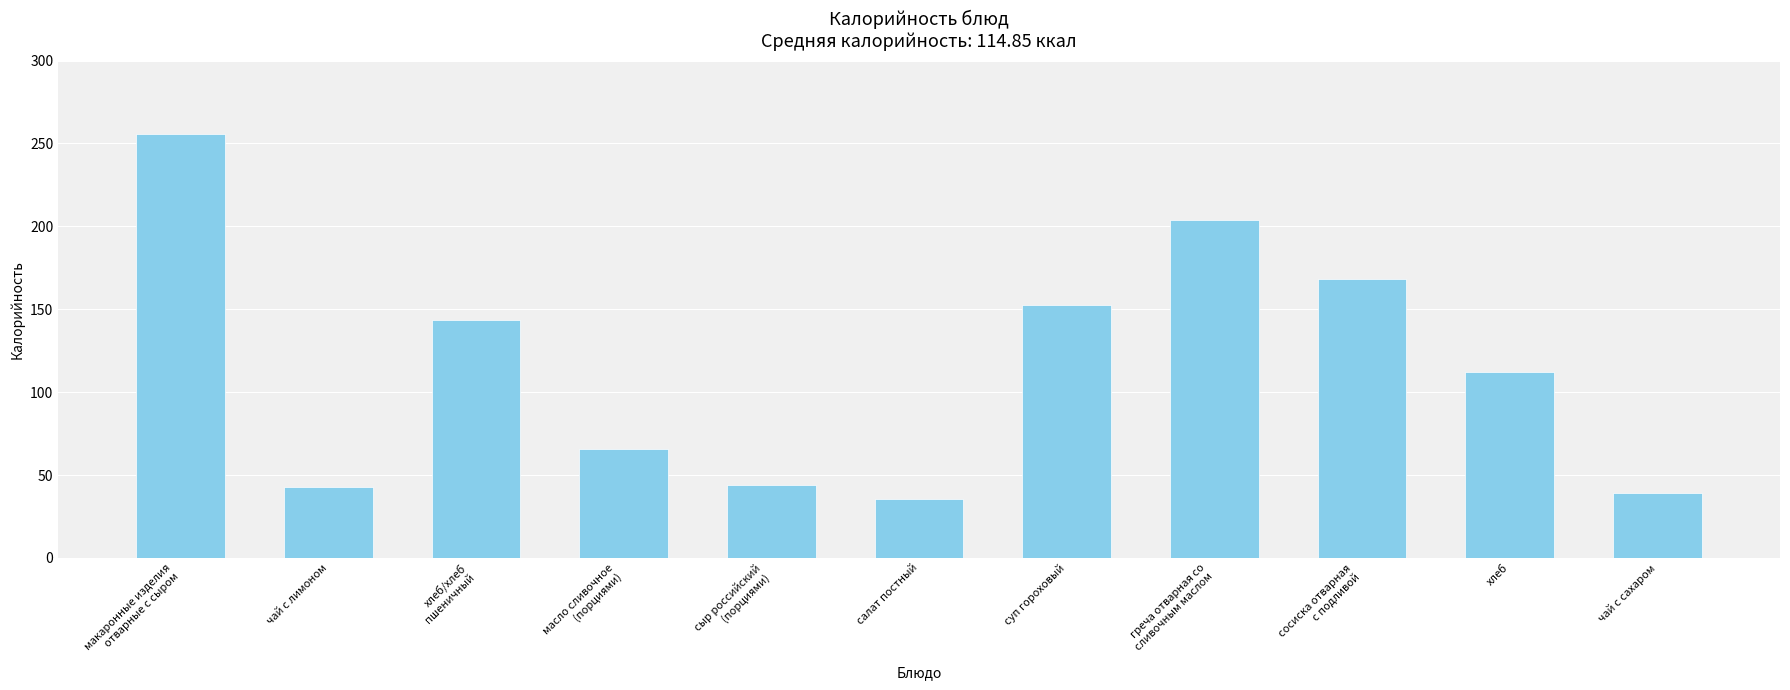

What is the ratio of the value at сосиска отварная
с подливой to the value at греча отварная со
сливочным маслом?

0.8